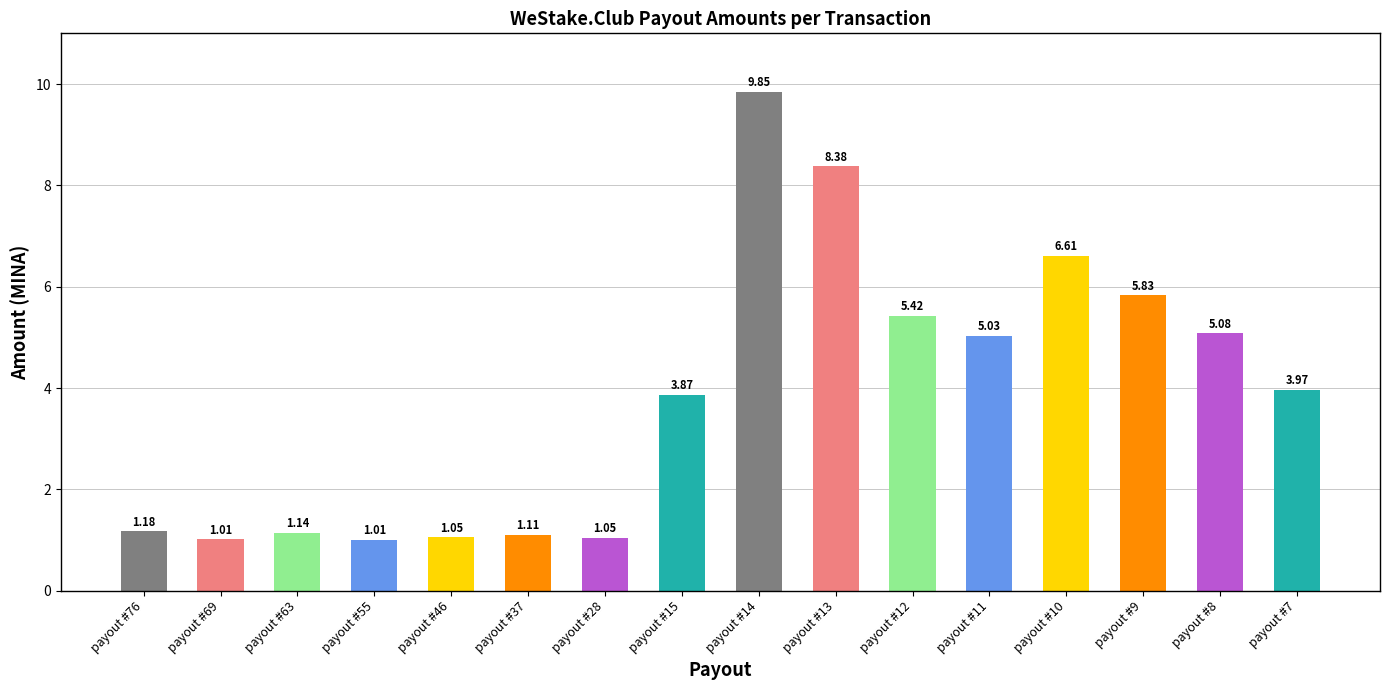

What is the sum of all values?

61.6